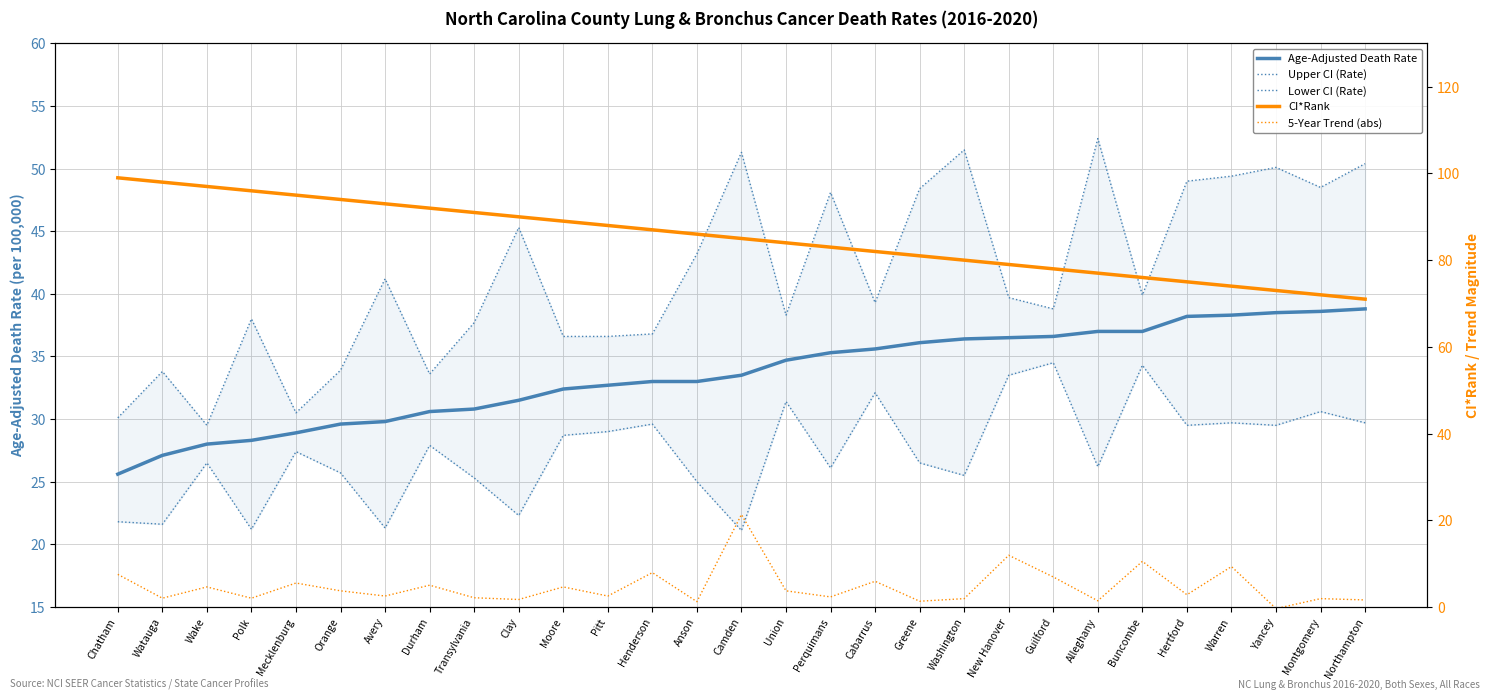

True or false: 5-Year Trend (abs) and CI*Rank cross at least once.

False